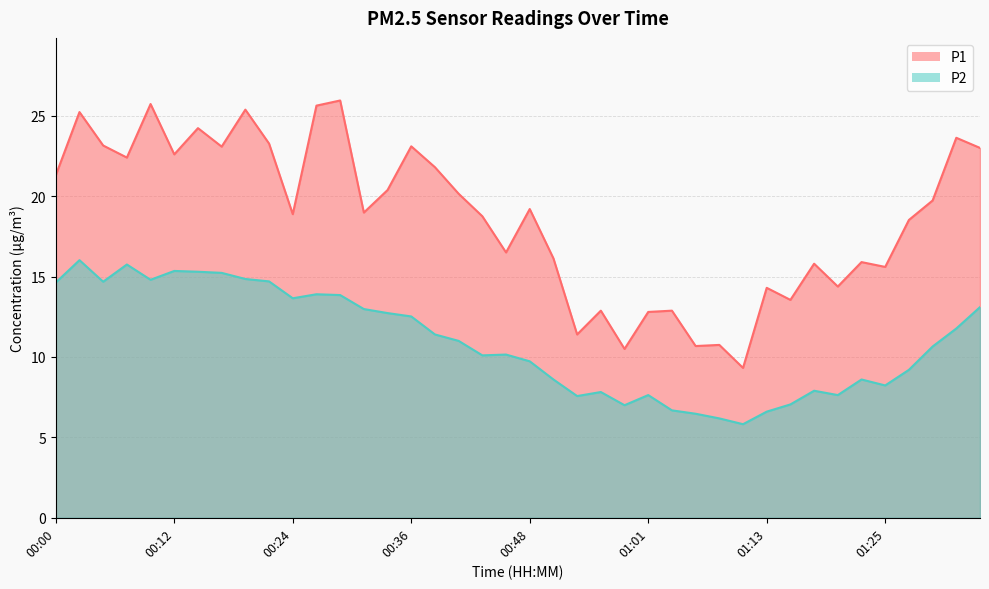

How many values in the P2 series are below 11?

20